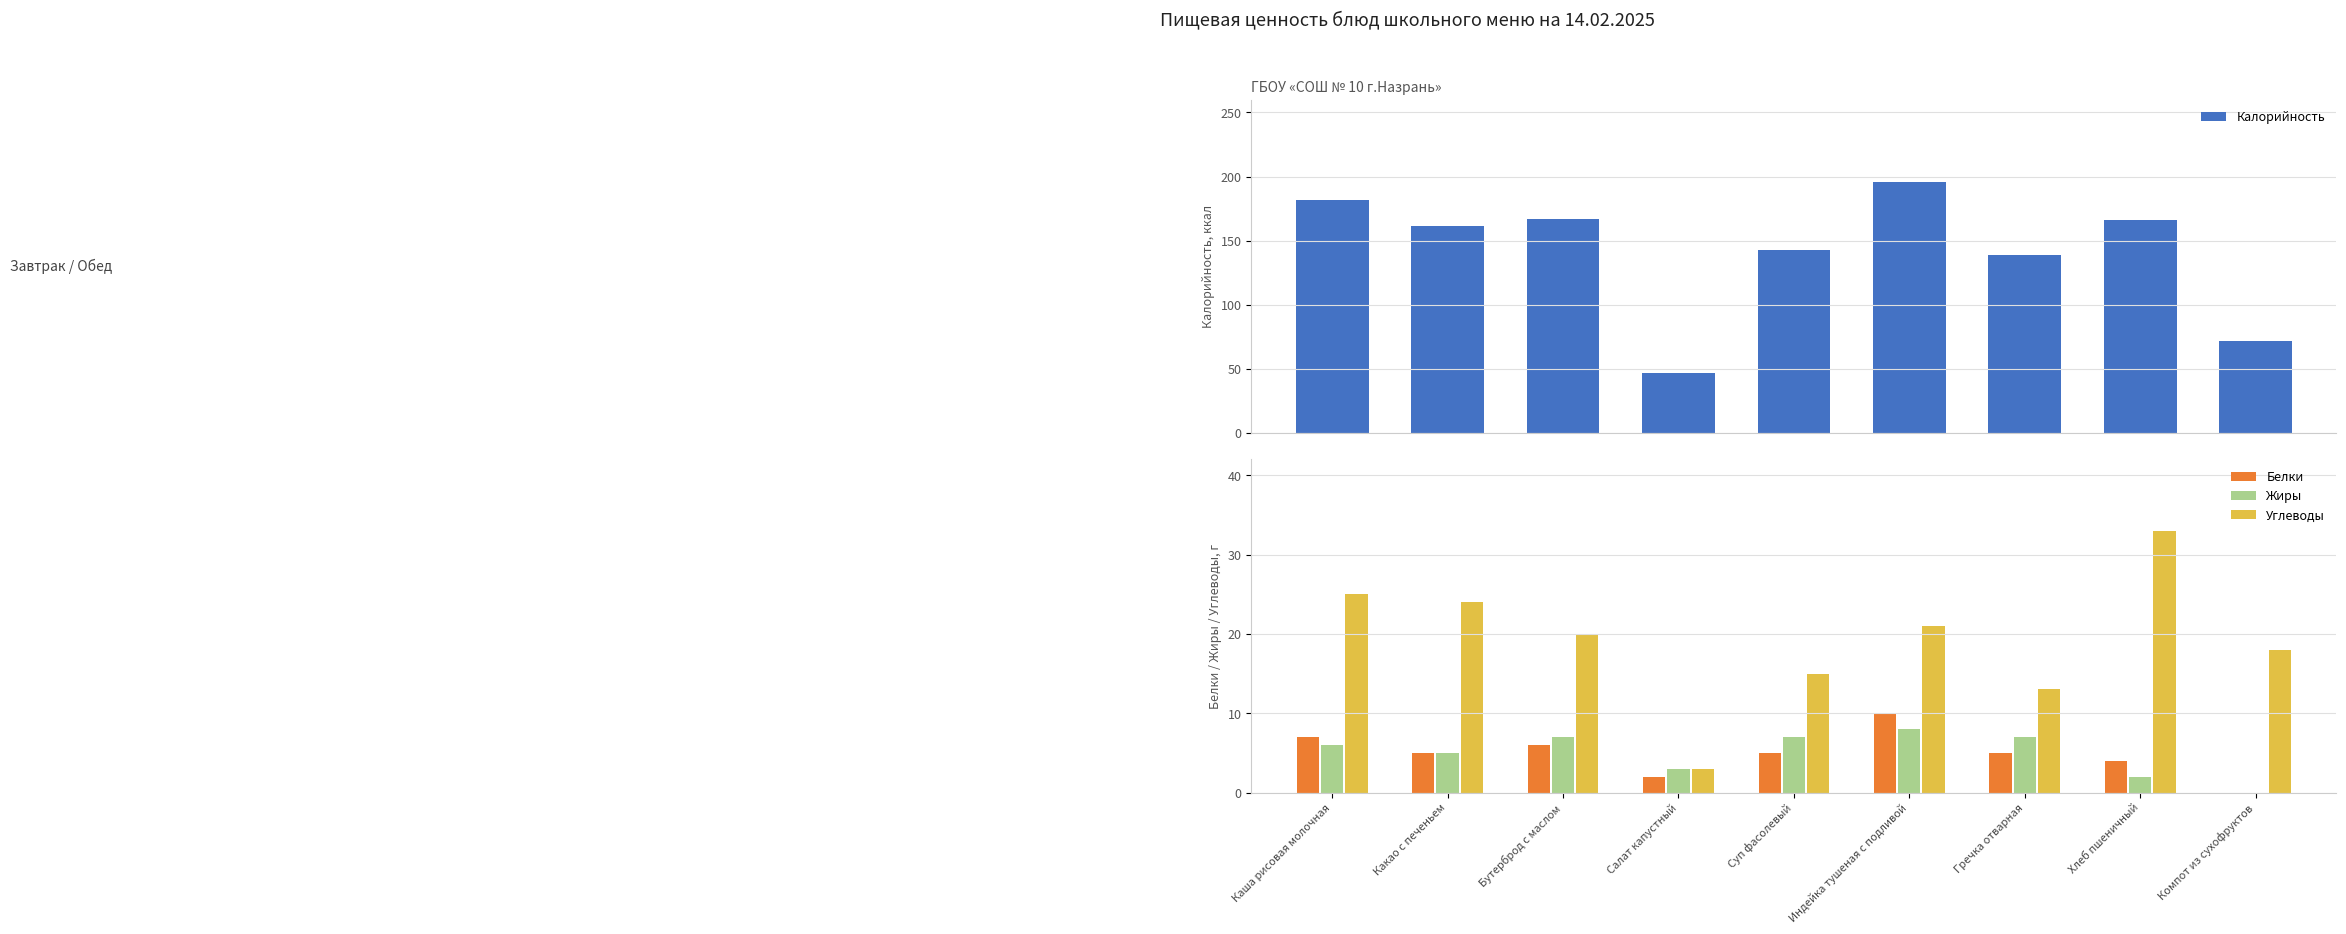

Which category has the lowest value across all series?

Компот из сухофруктов